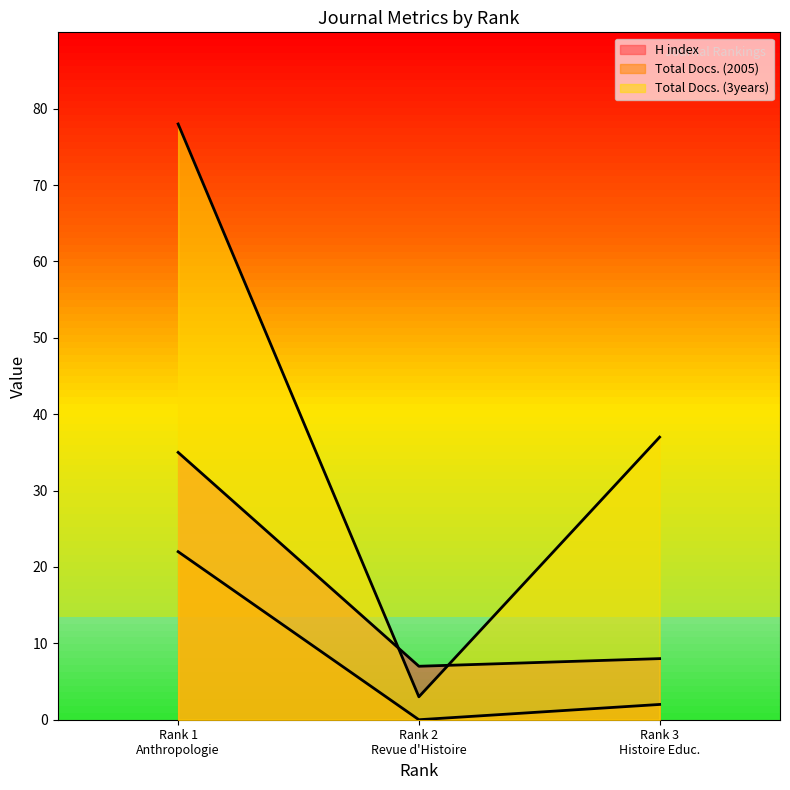

Rank the series by their maximum value, from highest to lowest.

Total Docs. (3years), H index, Total Docs. (2005)